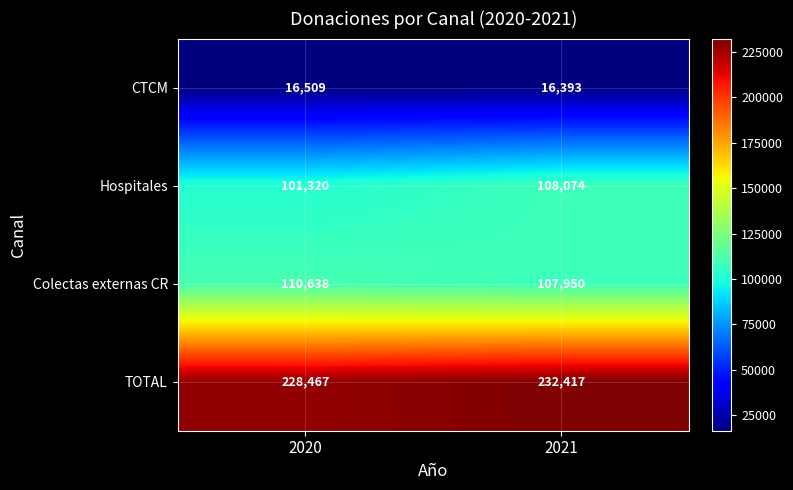

True or false: TOTAL has a value of 228467 at 2020.

True